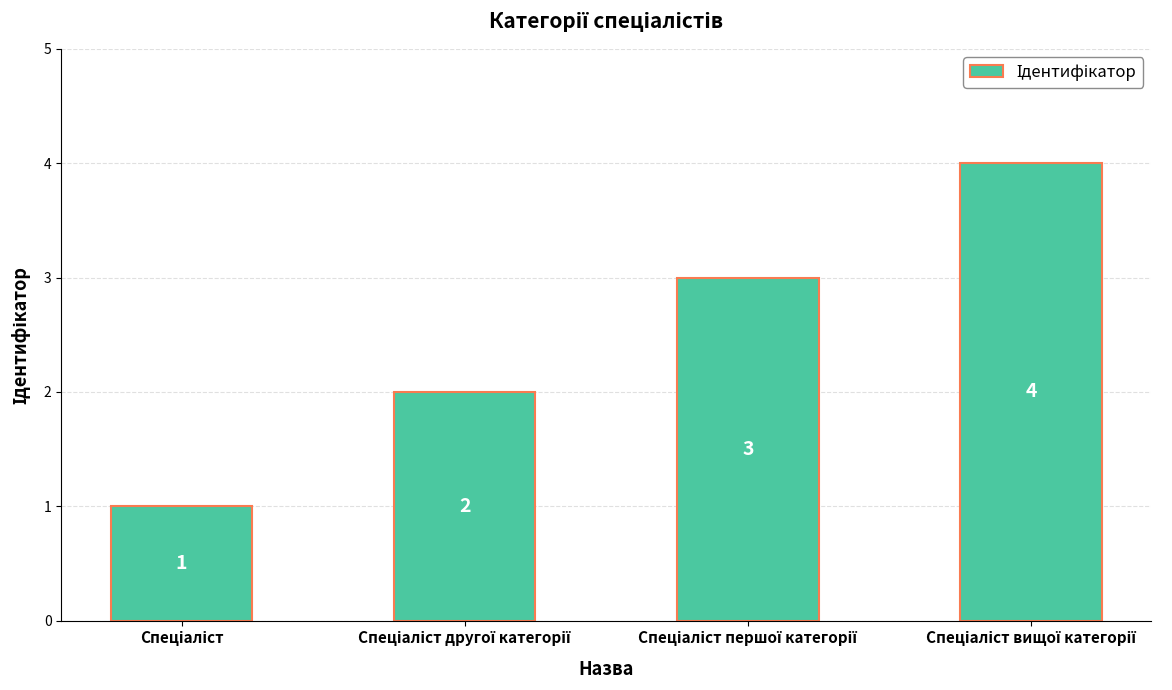

What is the value of the 2nd bar from the left?

2